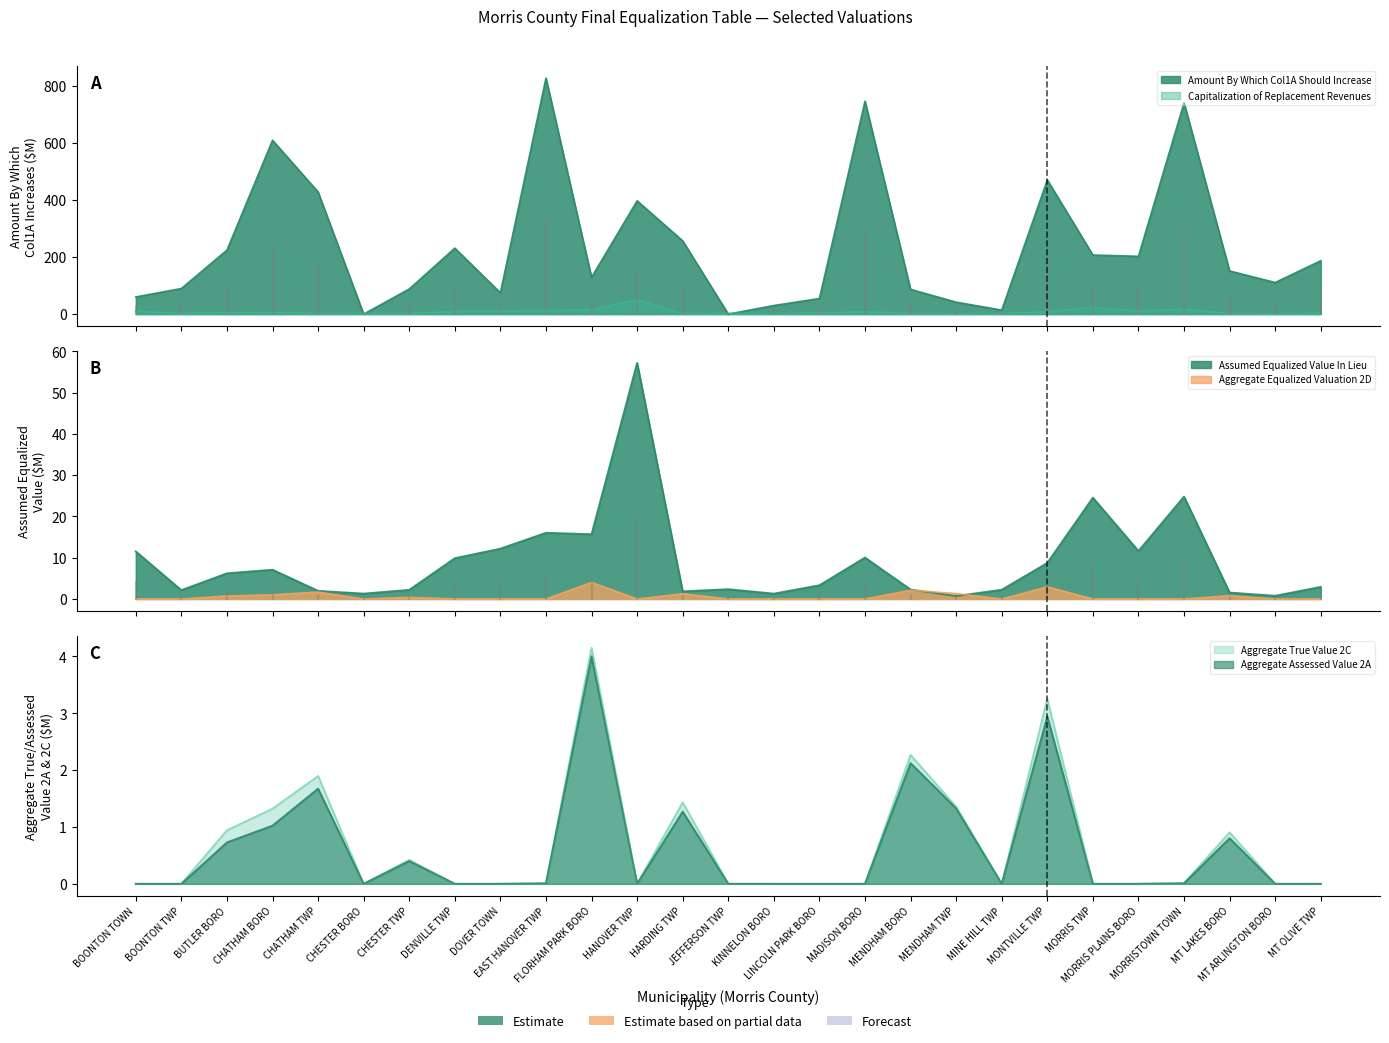

What is the difference between the second highest and second lowest values in the Capitalization of Replacement Revenues series?

23.7